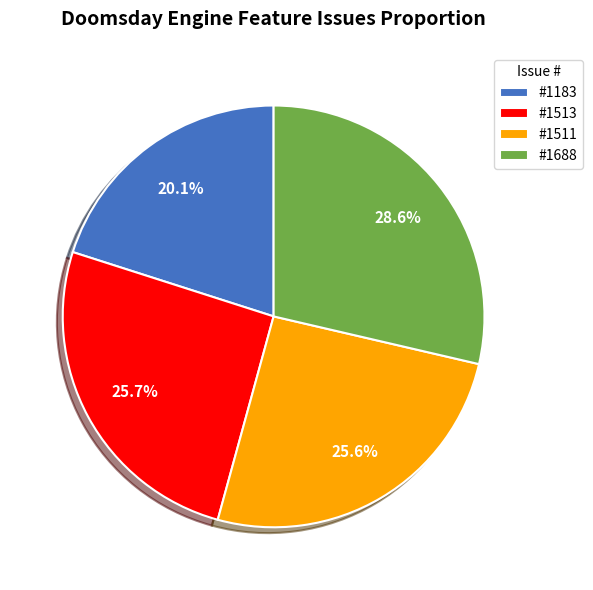

How many segments does this pie chart have?

4